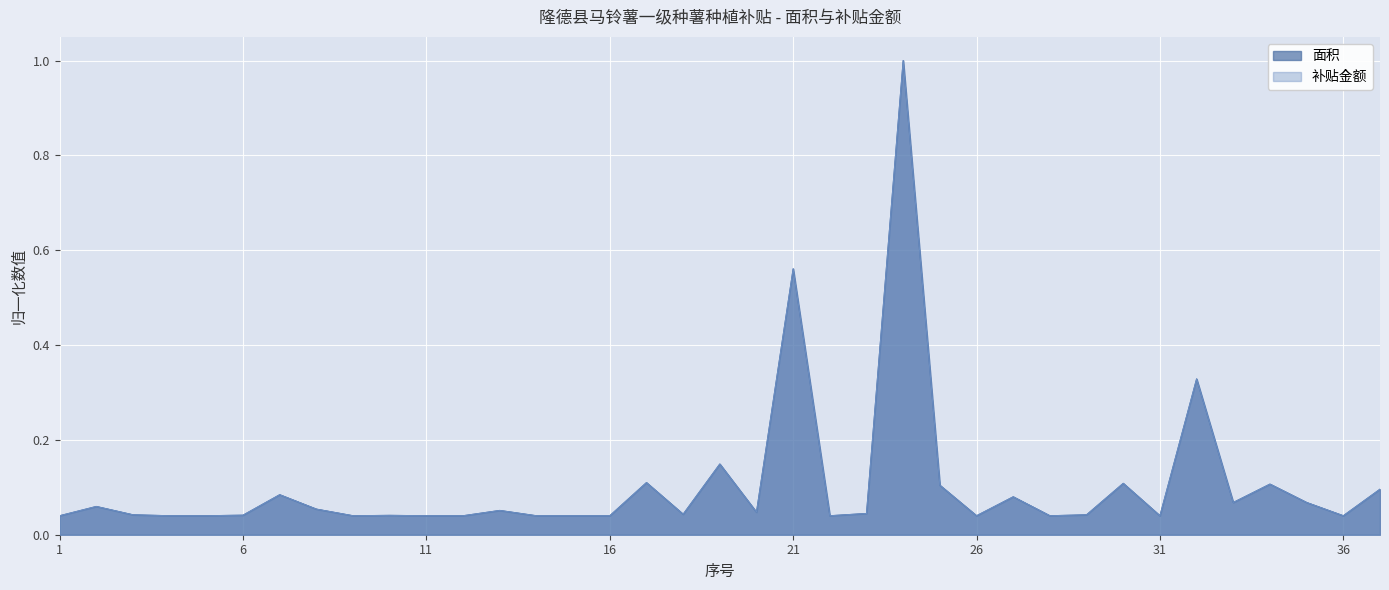

True or false: 面积 has a value of 0.1 at 37.

True